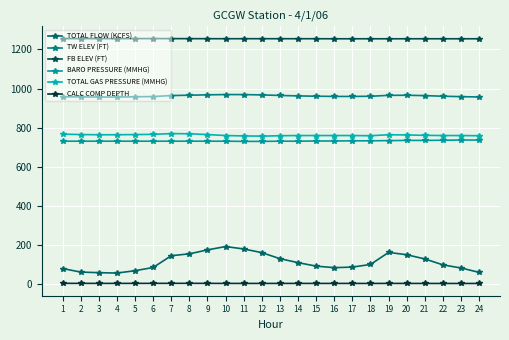

How many lines are shown in the chart?

6